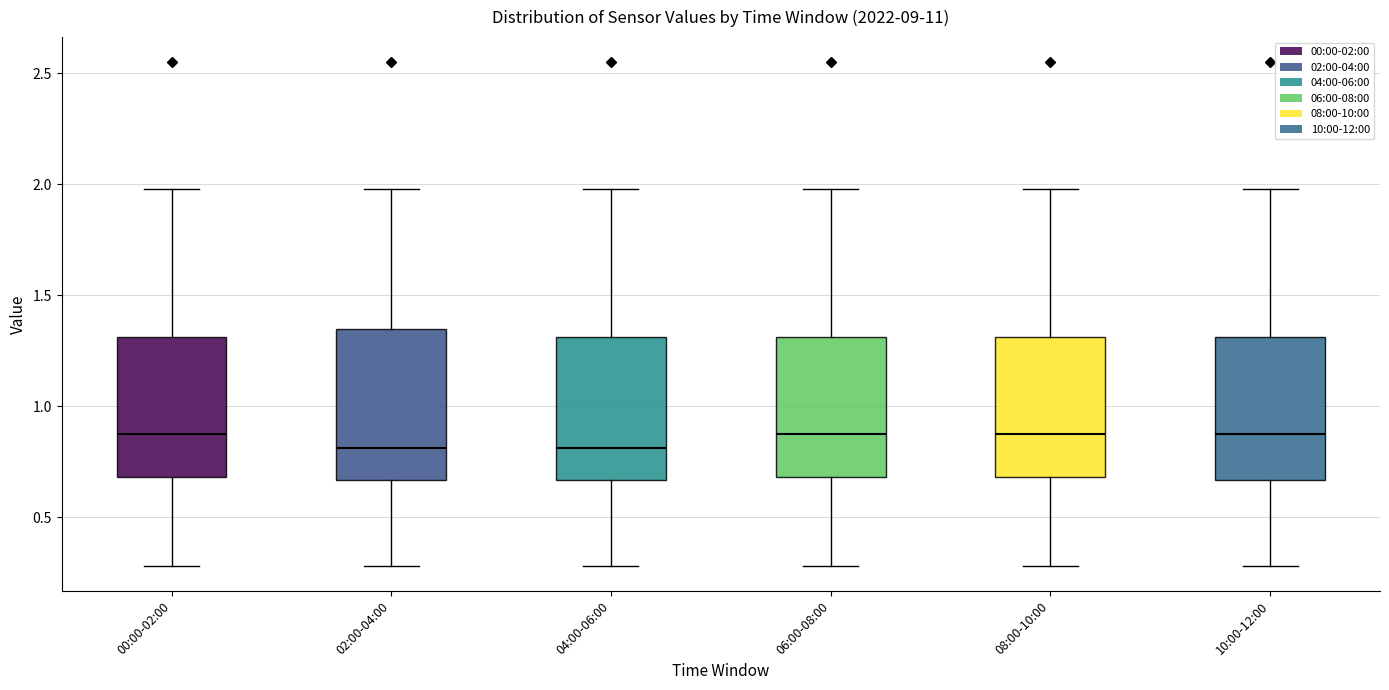

Where is the upper edge of the box for 10:00-12:00 on the y-axis? The values are not printed on the chart, so give them approximately, as read against the axis.

1.30